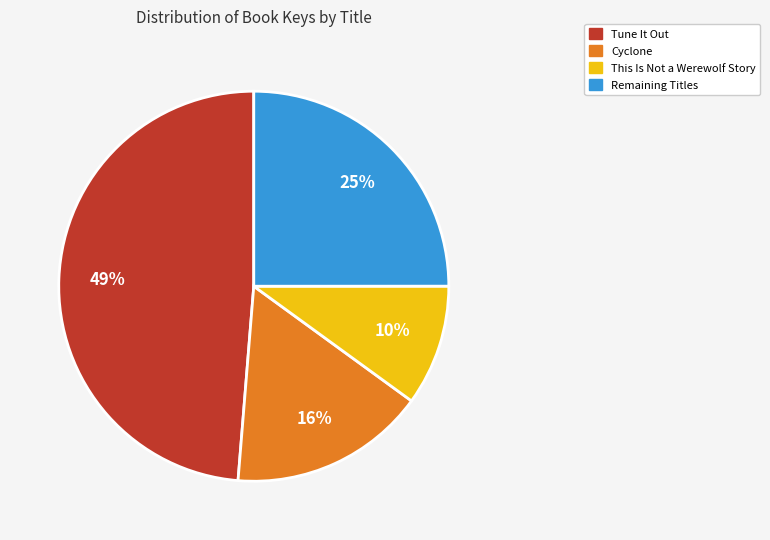

Is there any slice that represents more than half of the pie?

No